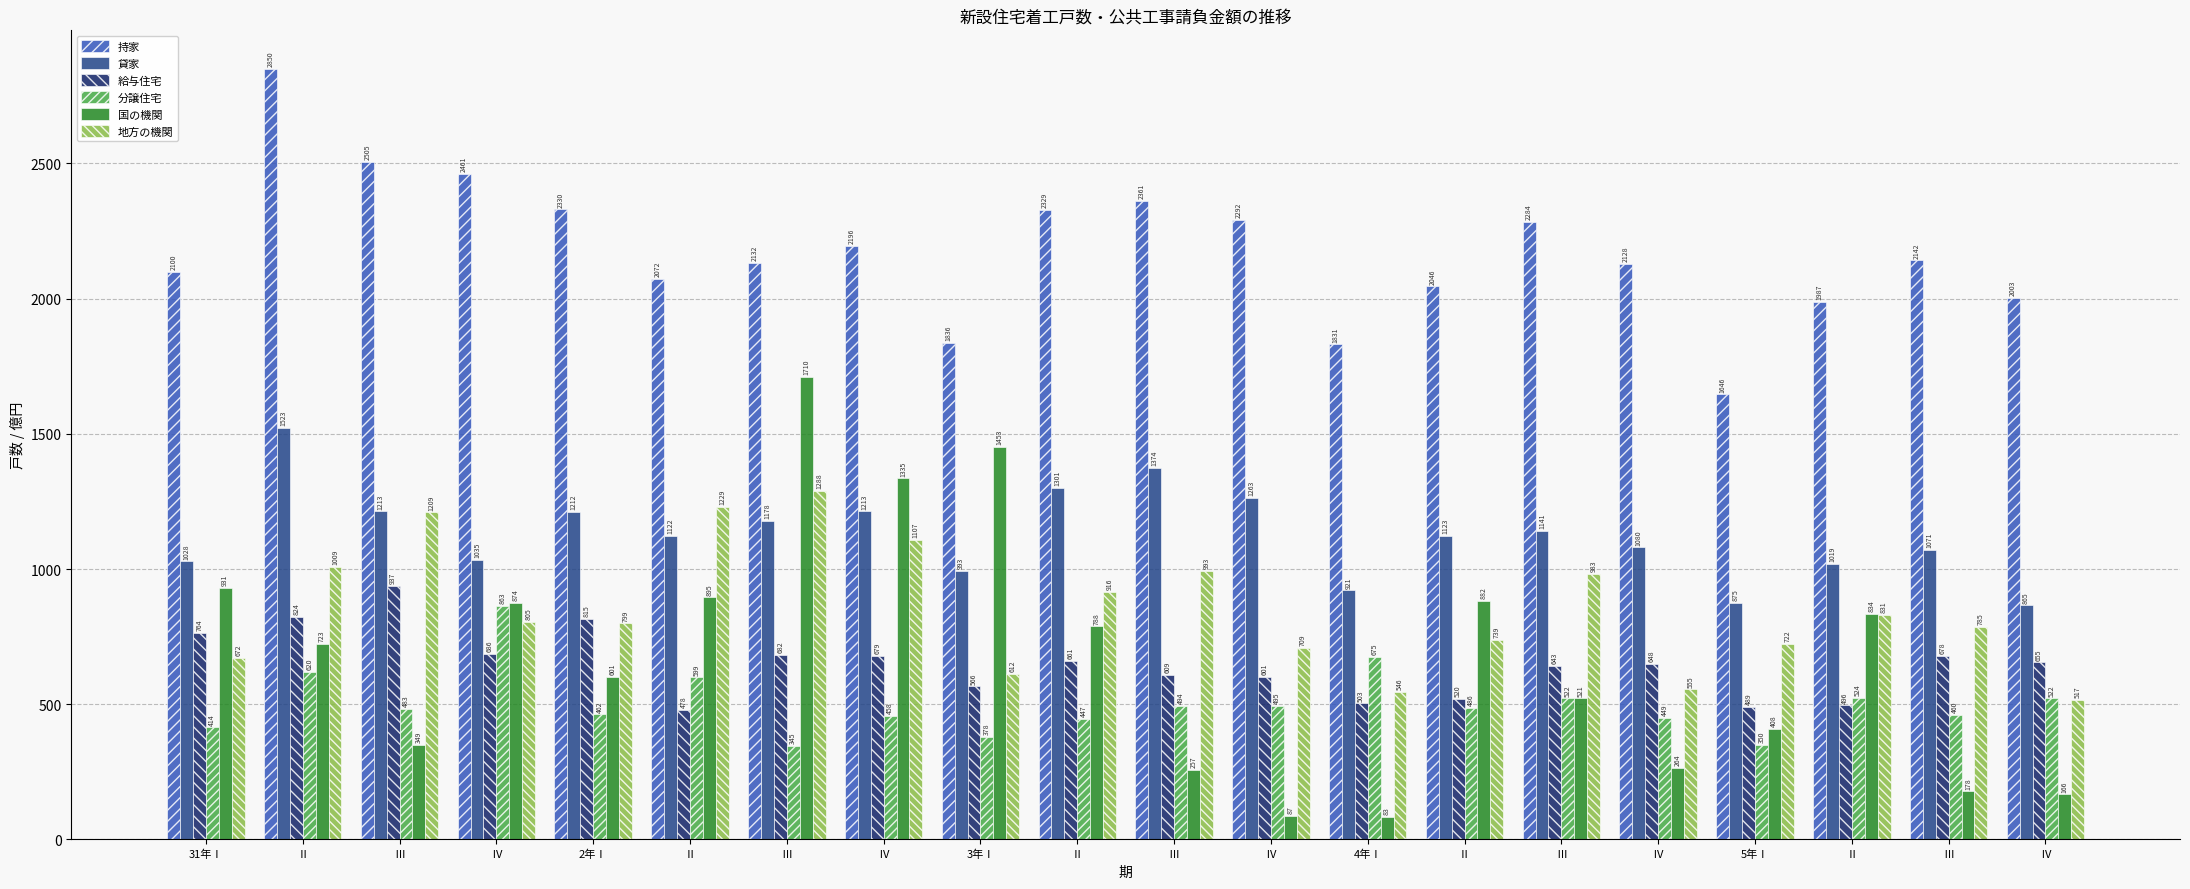

What is the spread (max minus min) of values at Ⅲ?

2156